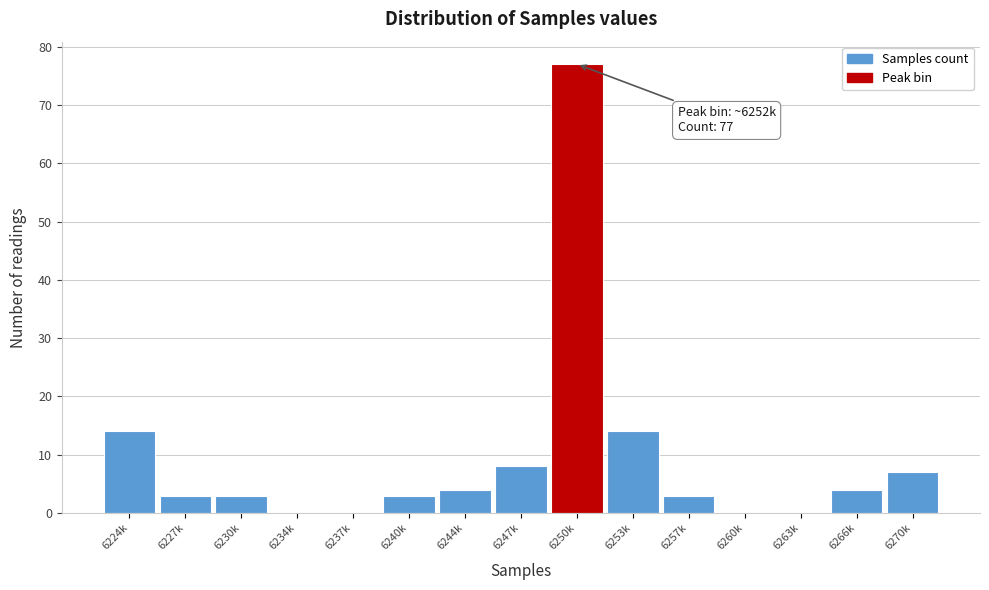

What is the sum of all values?

140